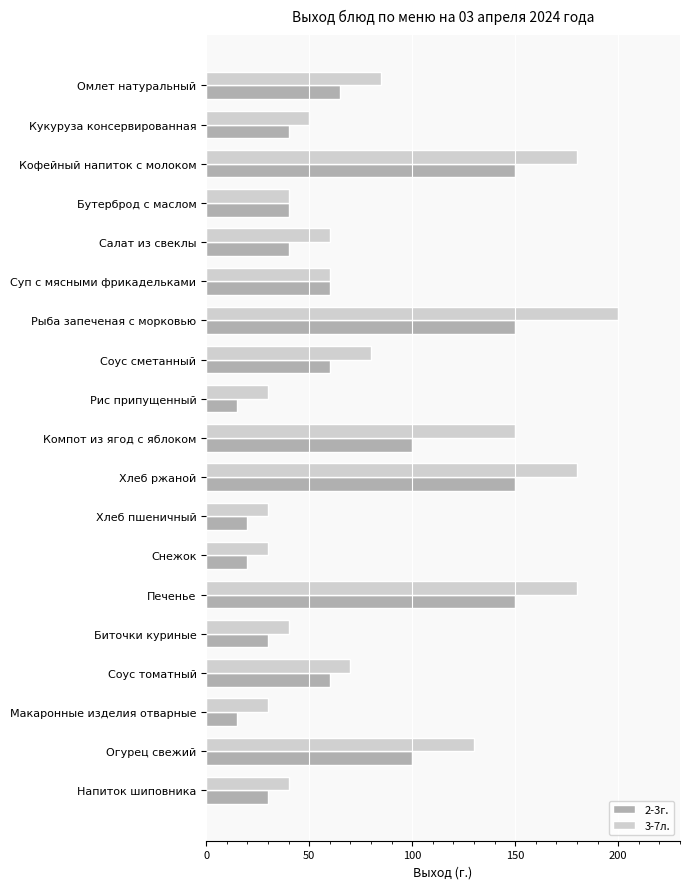

What is the smallest value displayed?

15